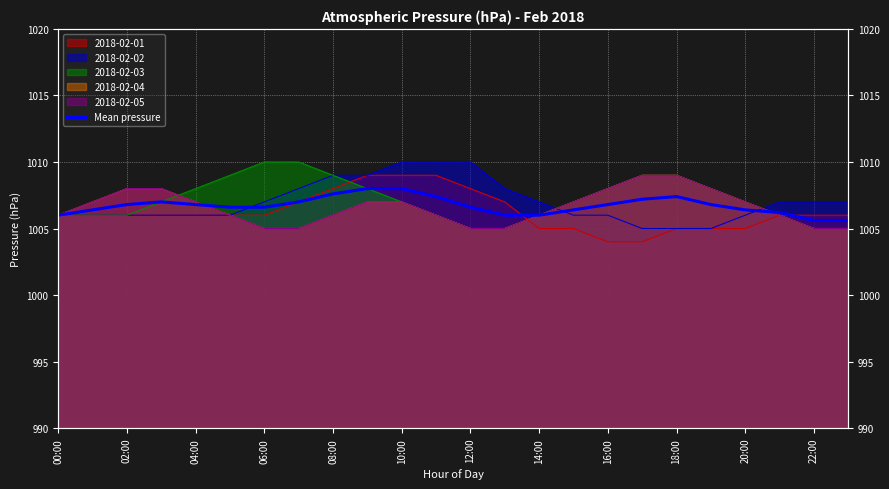

Between 17 and 22:00, which is larger?

22:00